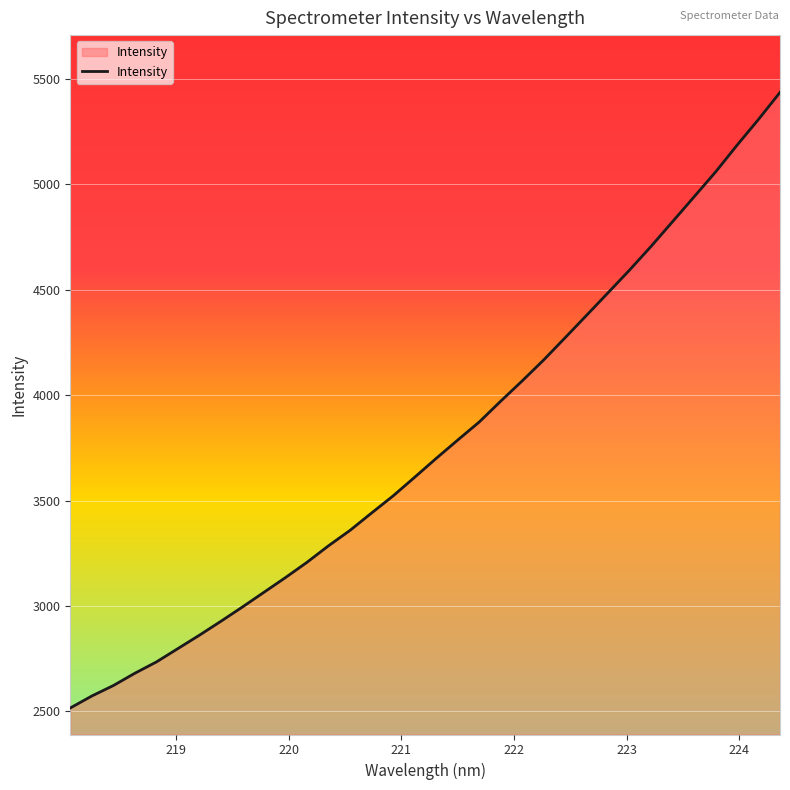

What is the maximum value shown in the chart?

5436.4